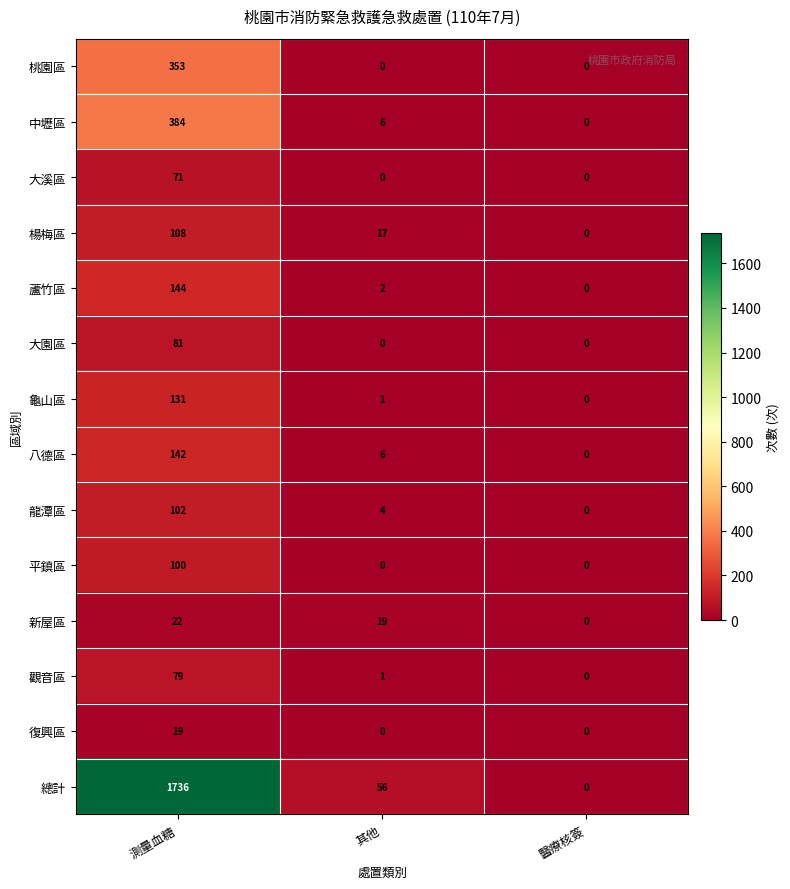

What is the maximum value for 楊梅區?

108